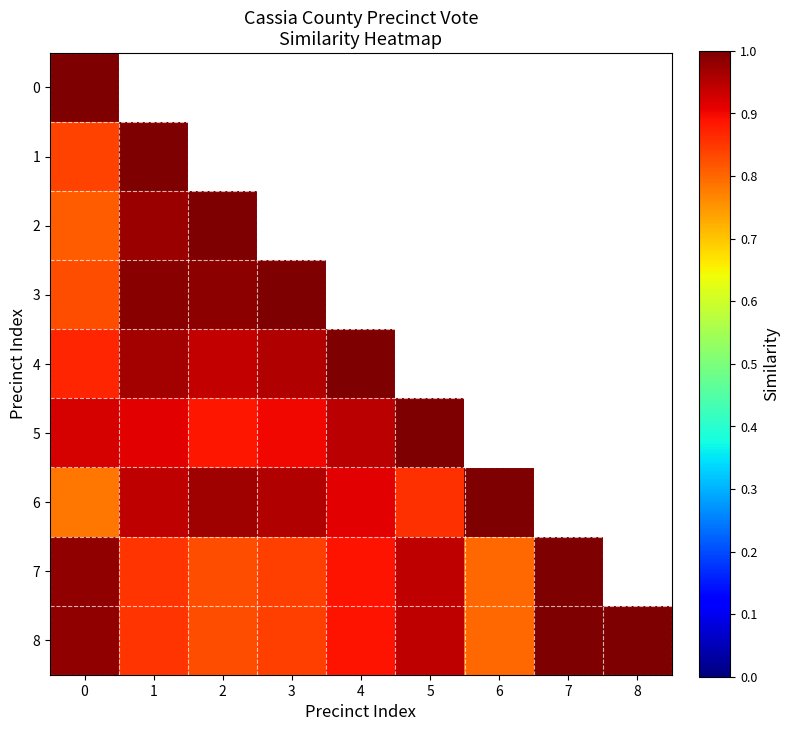

How many values in the 7 series exceed 0?

8